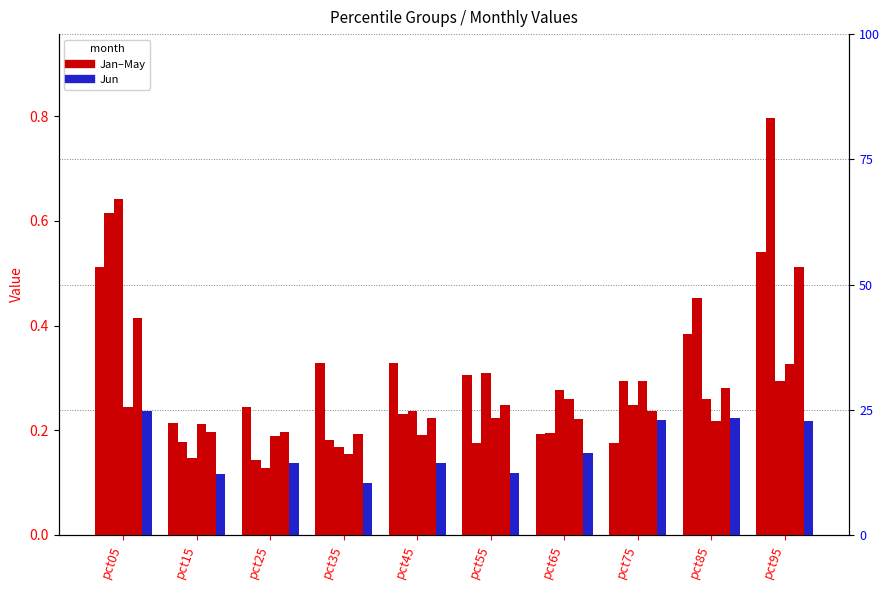

What is the difference between the second highest and second lowest values in the Jan series?

0.3